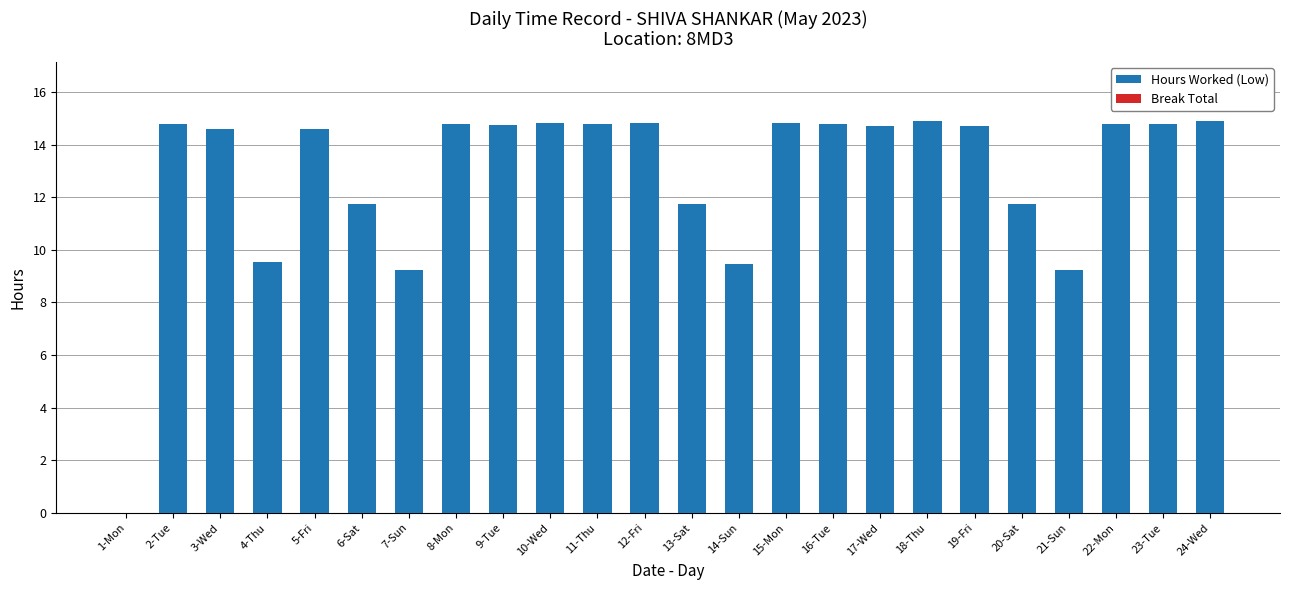

Which has a higher value, 4-Thu or 5-Fri?

5-Fri